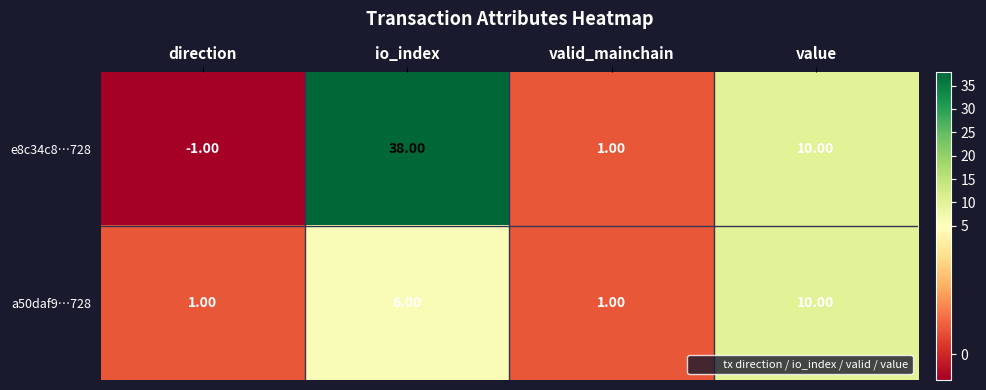

What is the difference between the second highest and second lowest values in the e8c34c8…728 series?

9